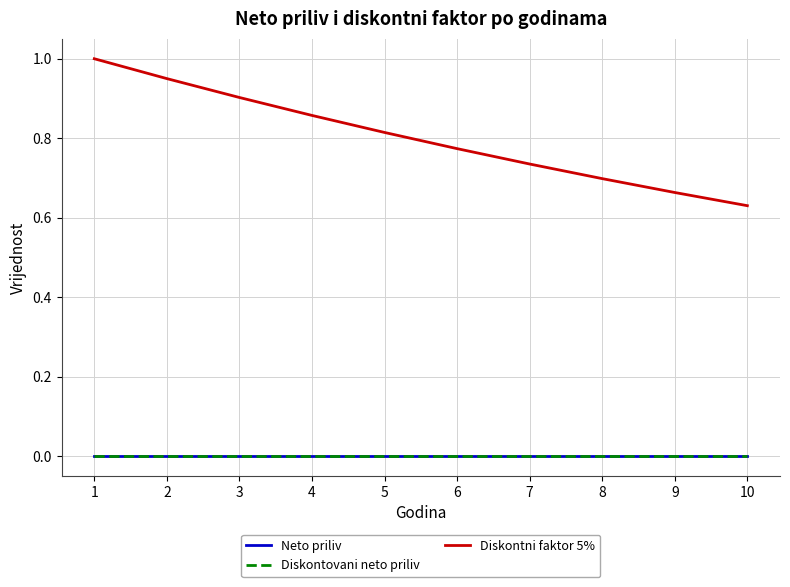

True or false: Diskontovani neto priliv and Neto priliv intersect in this chart.

False